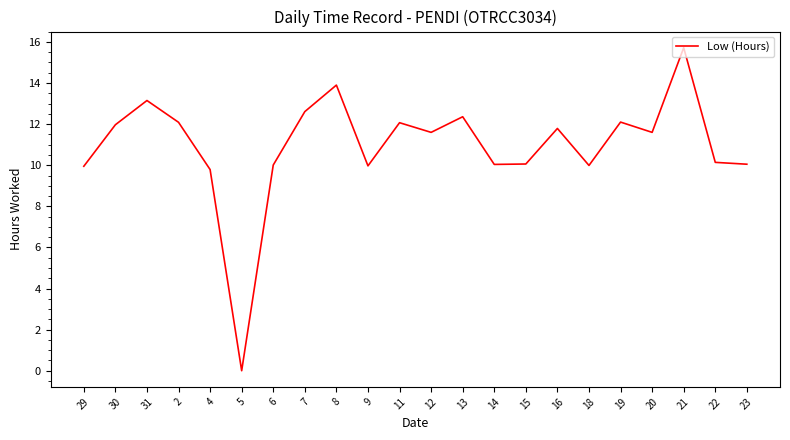

What is the difference between the maximum and minimum values?

15.7